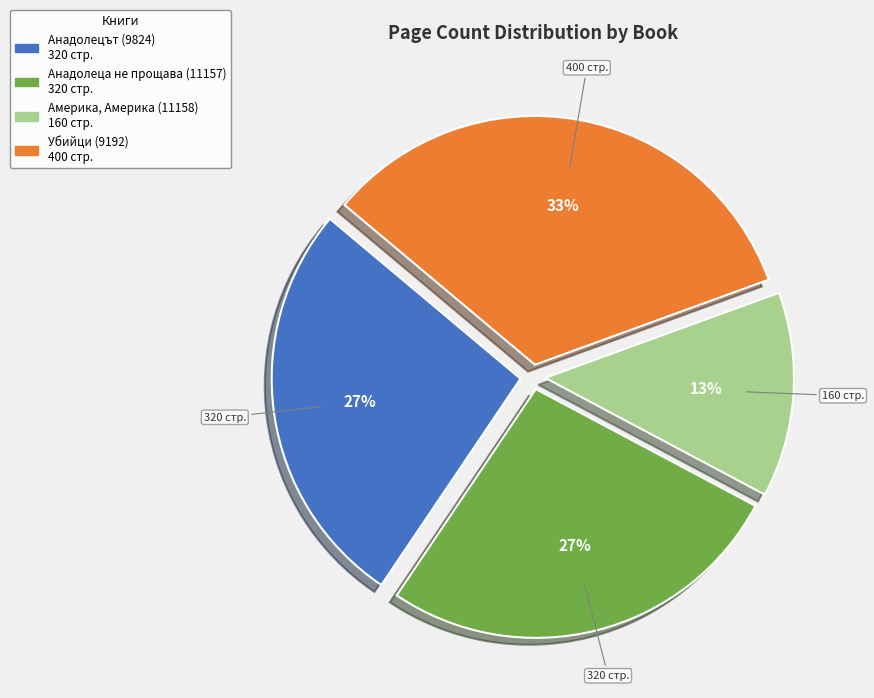

What is the ratio of the value at Америка, Америка (11158) to the value at Анадолеца не прощава (11157)?

0.5